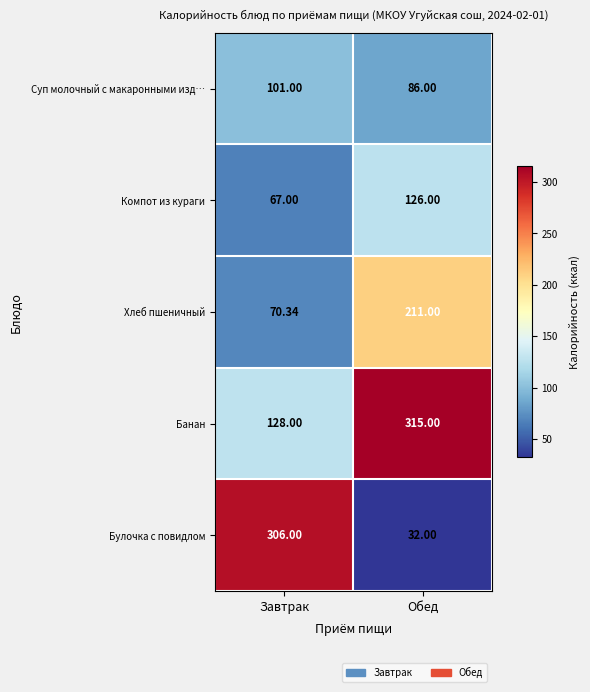

At which label does Банан reach its peak?

Обед